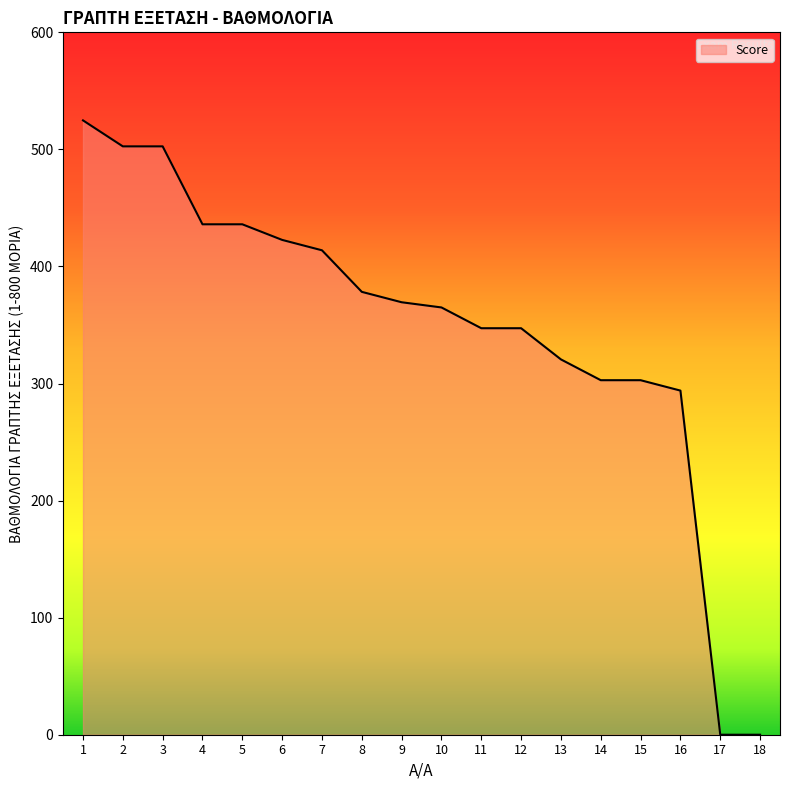

Is it true that the value at 5 is 436.0?

True